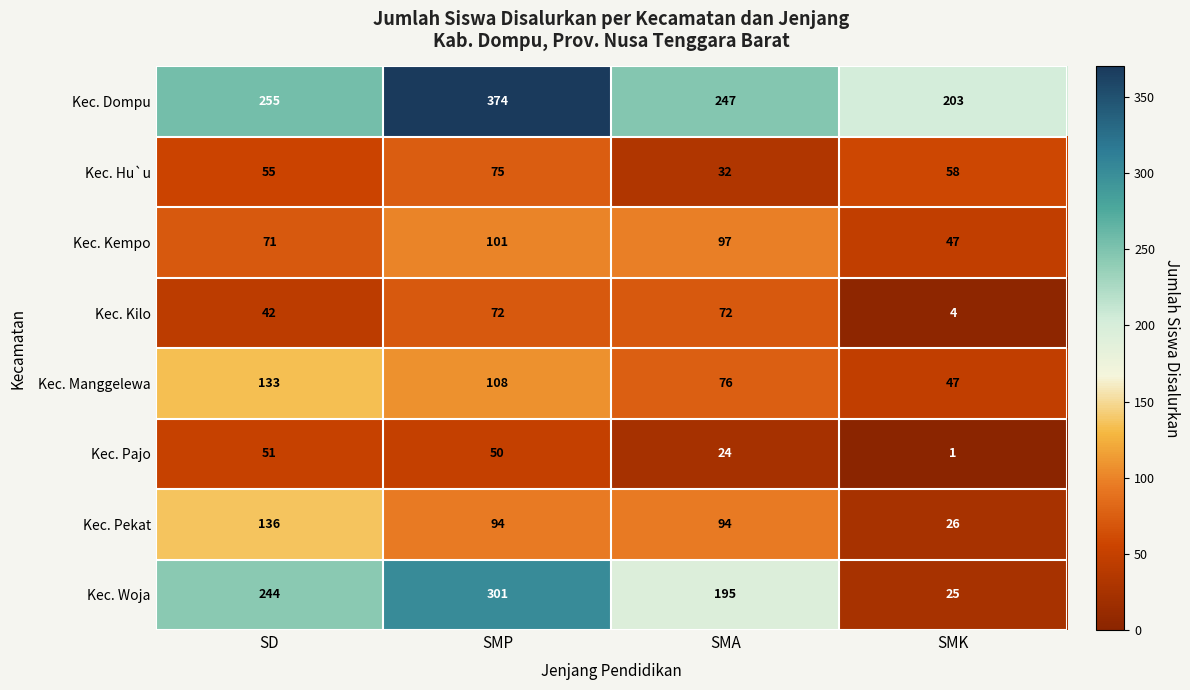

Which category has the lowest value in the Kec. Manggelewa series?

SMK